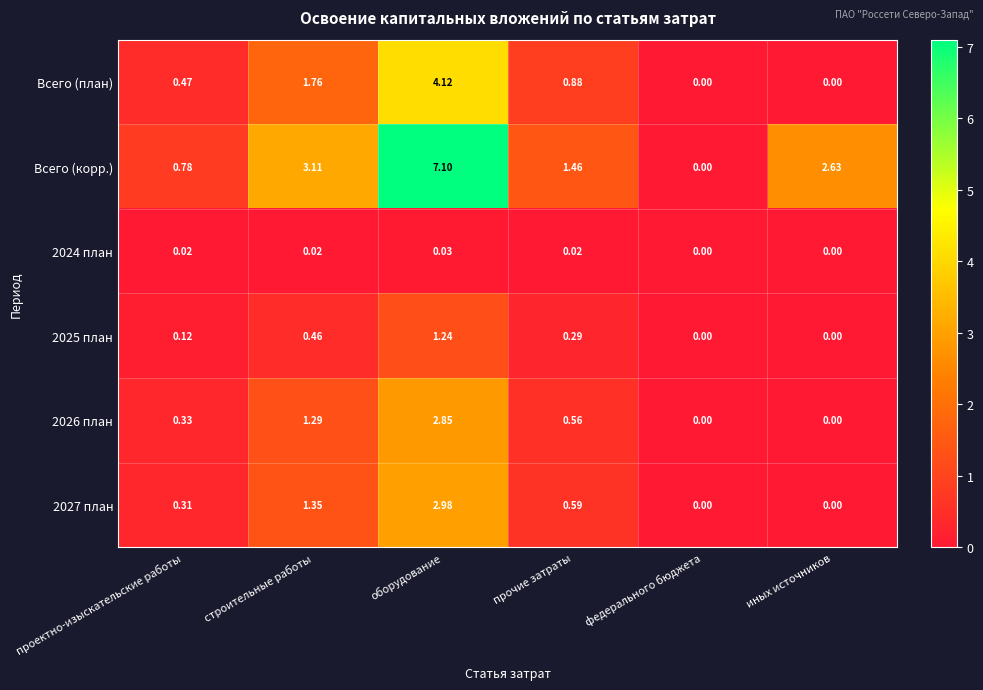

Is the value of 2027 план at прочие затраты greater than the value of Всего (план) at федерального бюджета?

Yes